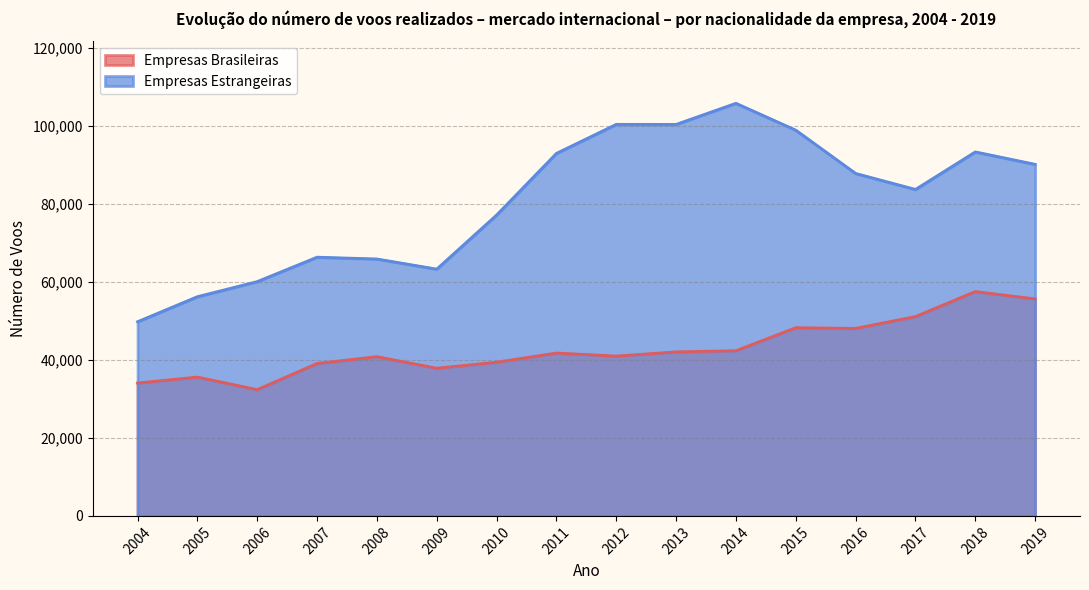

Between 2014 and 2017, which series saw the biggest shift?

Empresas Estrangeiras